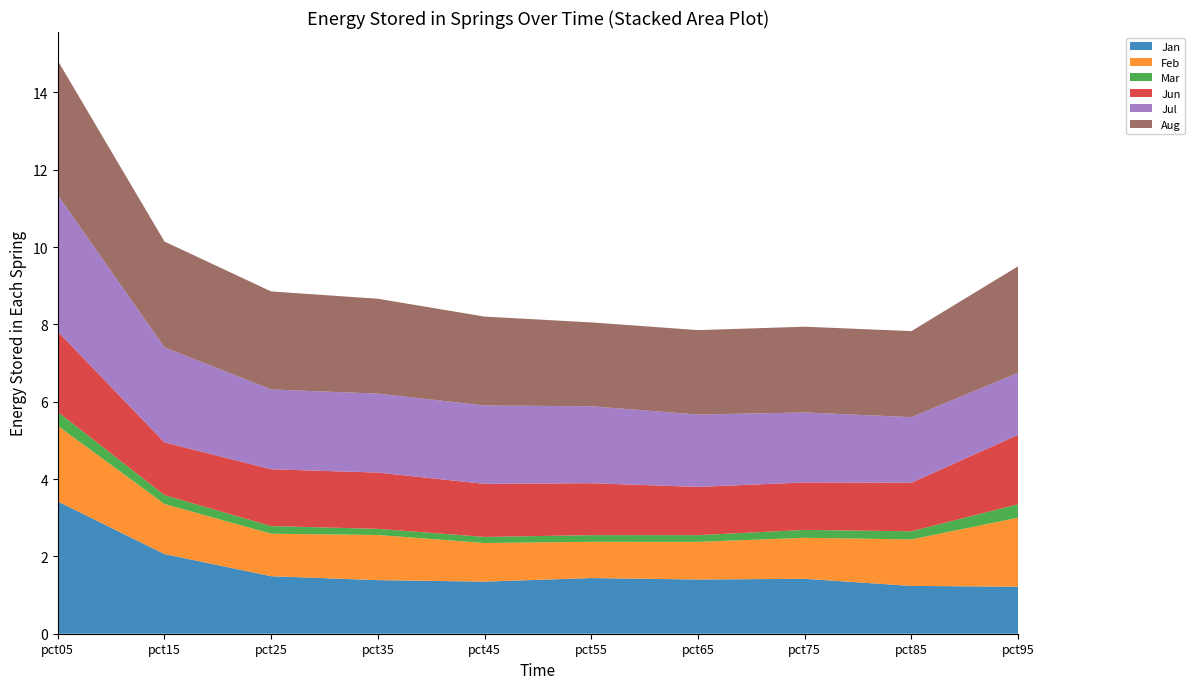

Reading right to left, transcribe all the data shown in this chart.

Jan: 1.2	1.2	1.4	1.4	1.4	1.3	1.4	1.5	2.1	3.4
Feb: 1.8	1.2	1.1	1.0	0.9	1.0	1.2	1.1	1.3	2.0
Mar: 0.3	0.2	0.2	0.2	0.2	0.2	0.2	0.2	0.2	0.4
Jun: 1.8	1.3	1.2	1.2	1.3	1.4	1.5	1.5	1.4	2.1
Jul: 1.6	1.7	1.8	1.9	2.0	2.0	2.0	2.1	2.5	3.5
Aug: 2.8	2.2	2.2	2.2	2.2	2.3	2.5	2.5	2.7	3.5